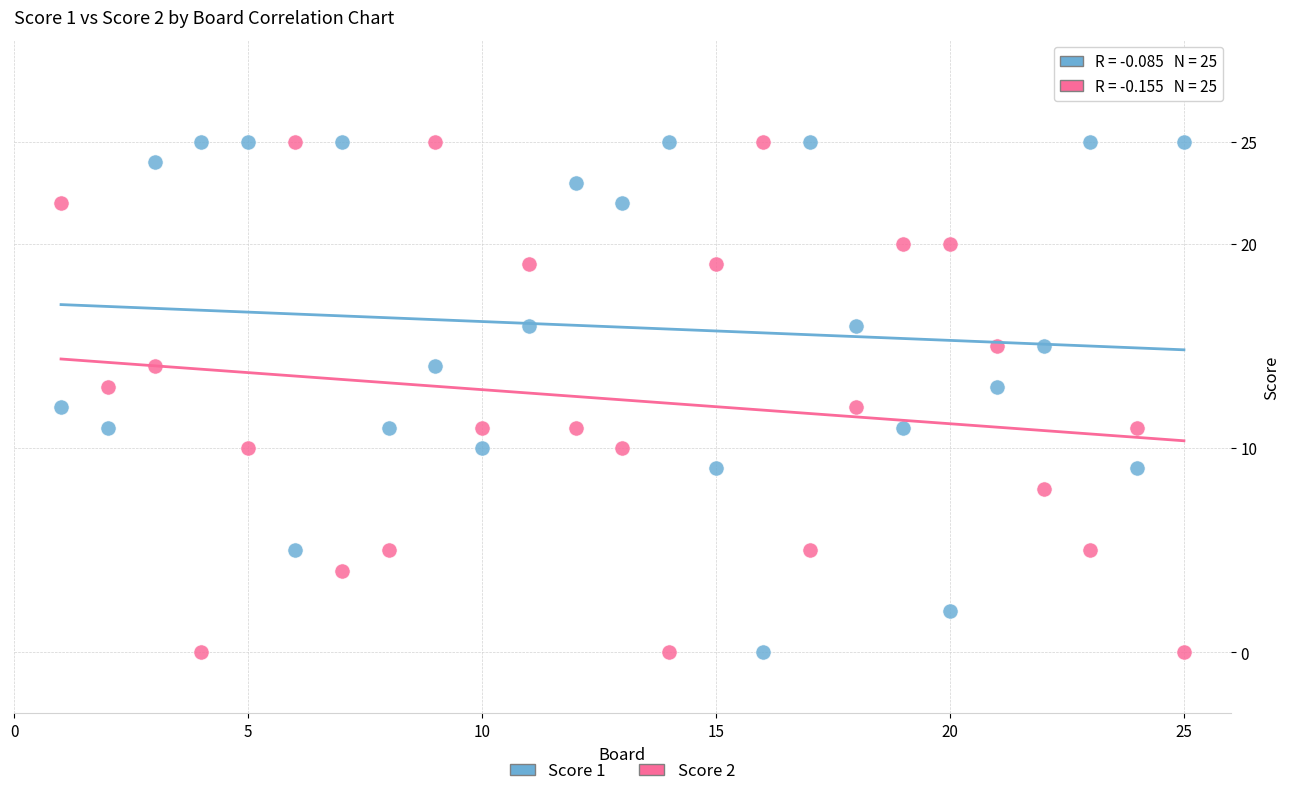

What is the X range (max minus min) for the scatter plot?

24